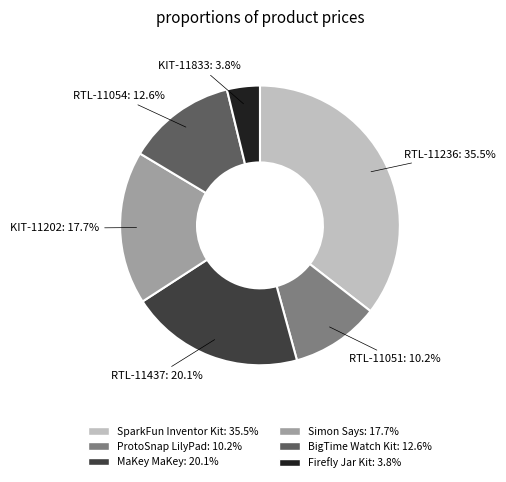

What is the ratio of the value at BigTime Watch Kit: 12.6% to the value at MaKey MaKey: 20.1%?

0.6